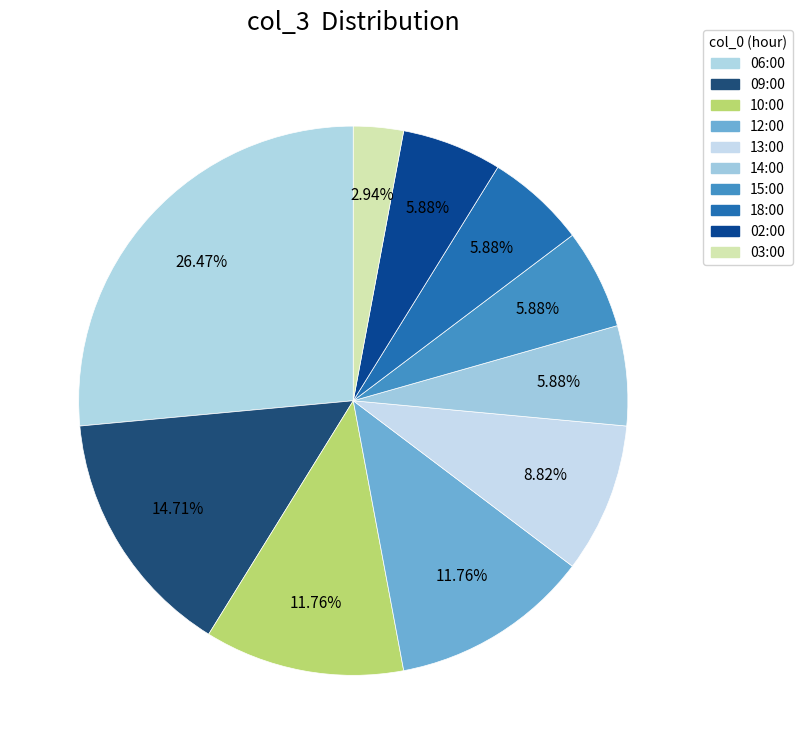

How many slices are in this pie chart?

10